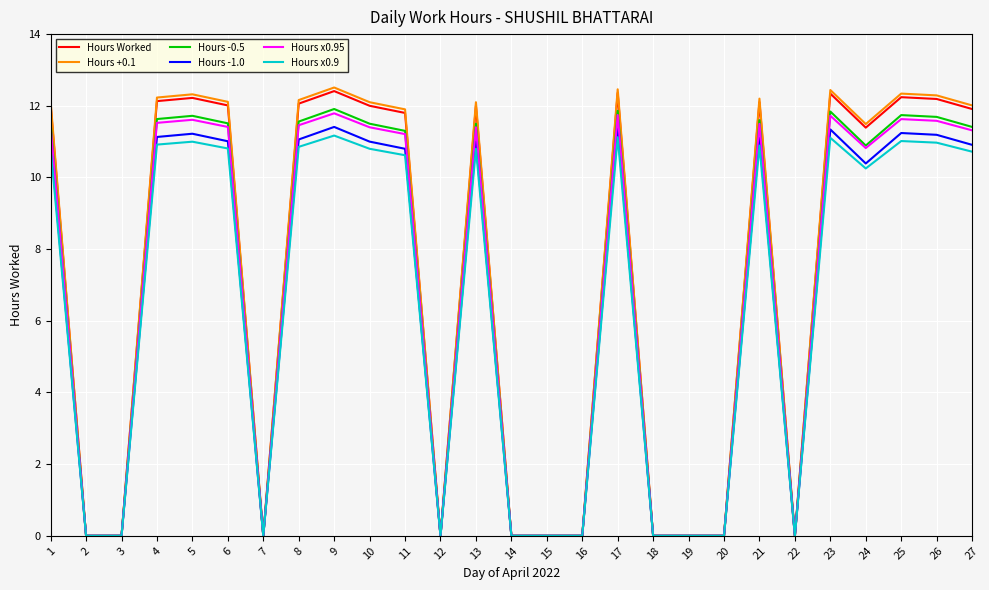

Between 5 and 18, which series saw the biggest shift?

Hours +0.1